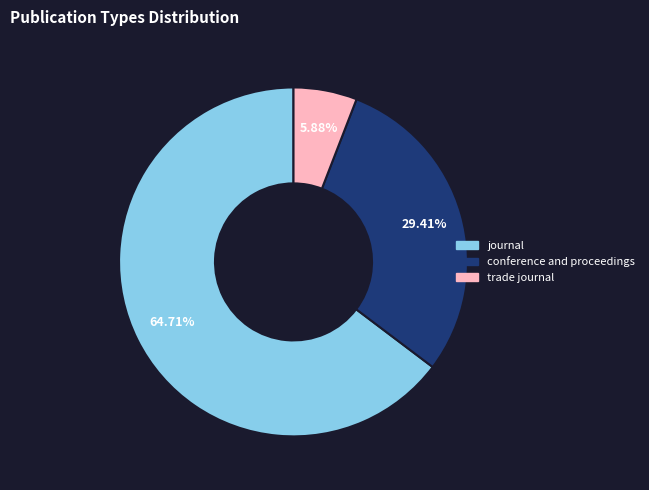

Between journal and trade journal, which is larger?

journal